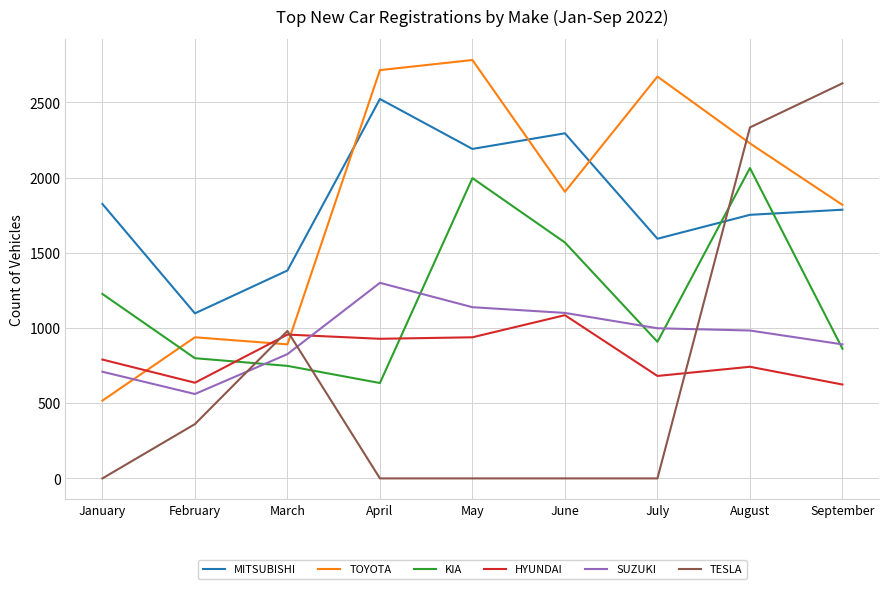

What is the lowest value of the HYUNDAI series?

624